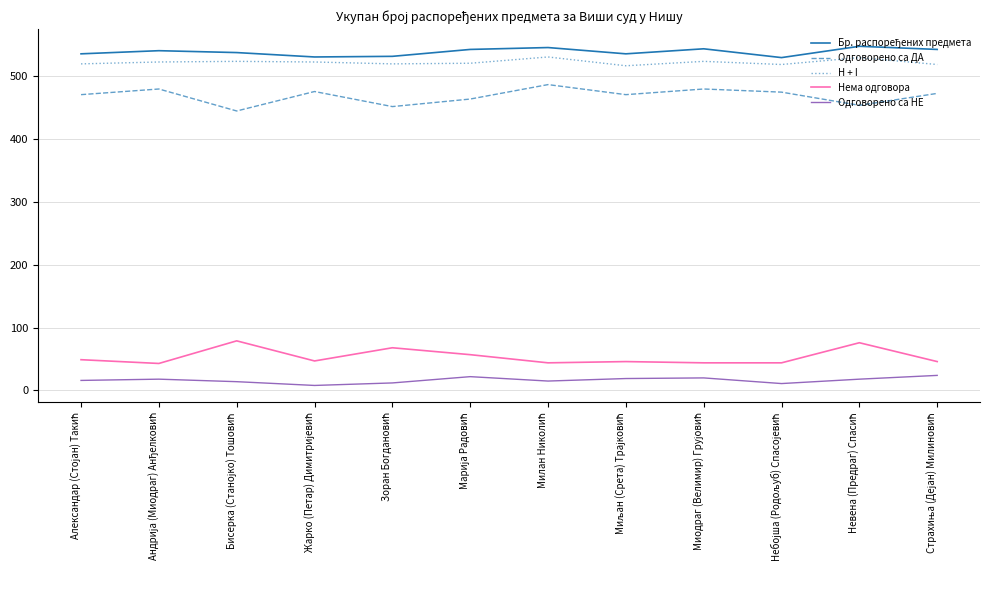

What is the difference between the maximum and minimum values in the Одговорено са ДА series?

42